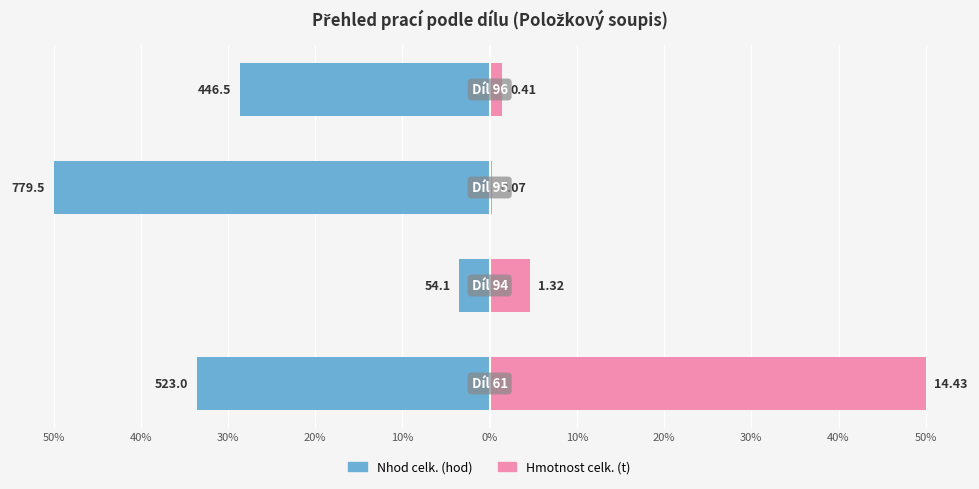

How many groups of bars are there?

4